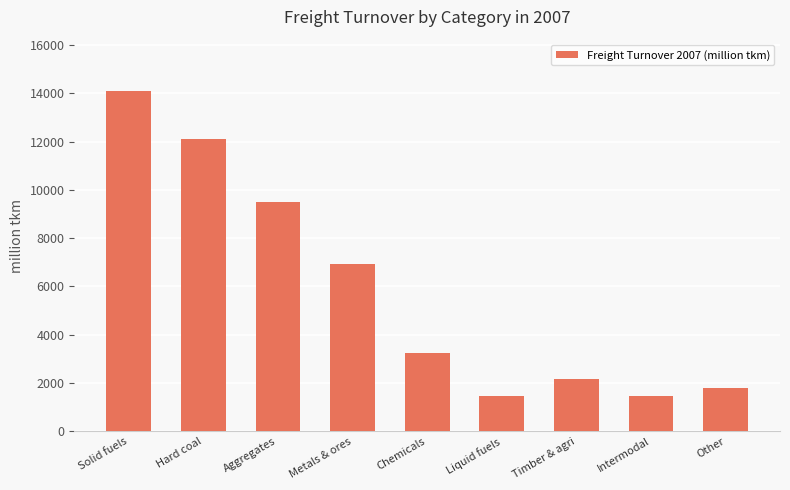

True or false: the data shows 14100 at Solid fuels.

True